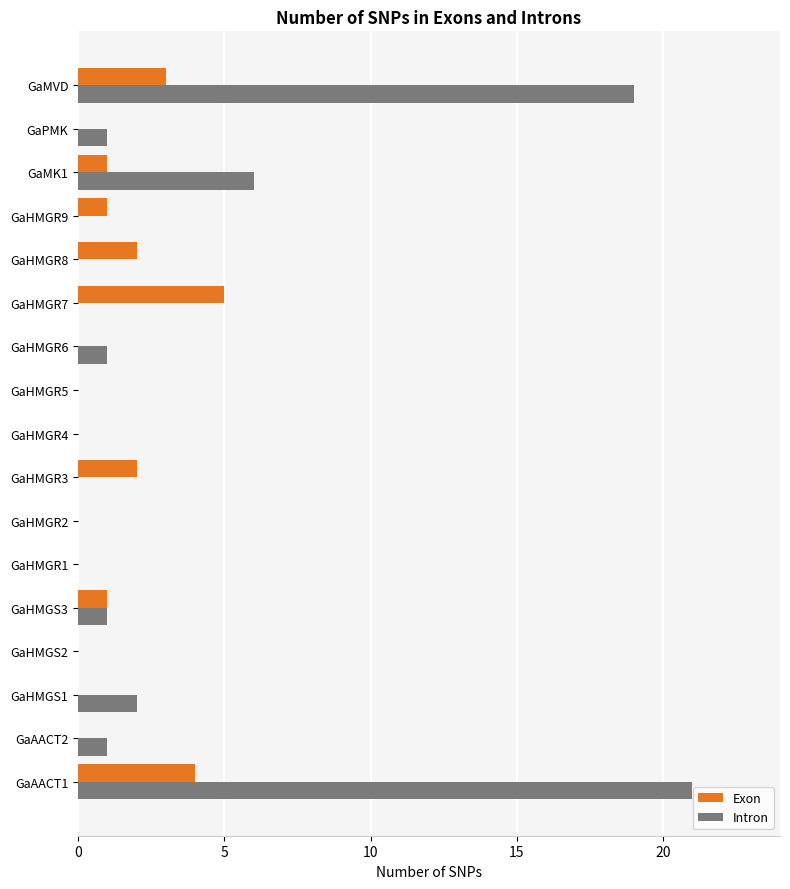

The Exon series shows -2 at GaHMGR1. True or false?

False